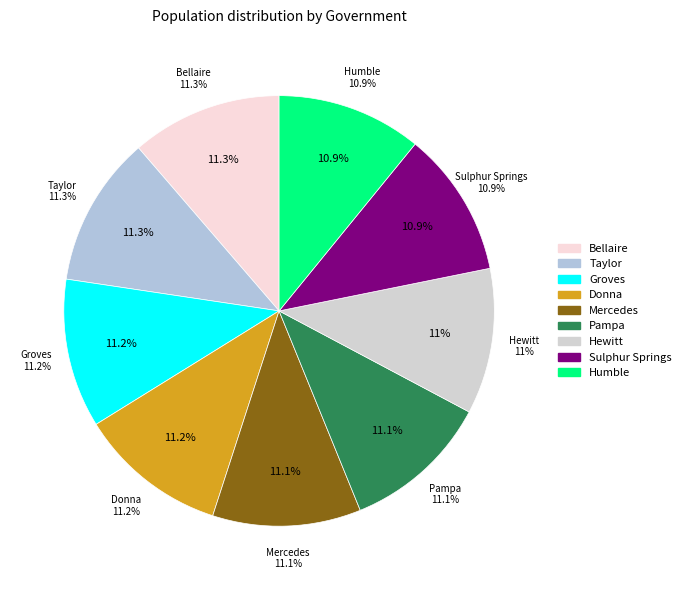

Do Humble and Mercedes together represent more than half of the pie?

No